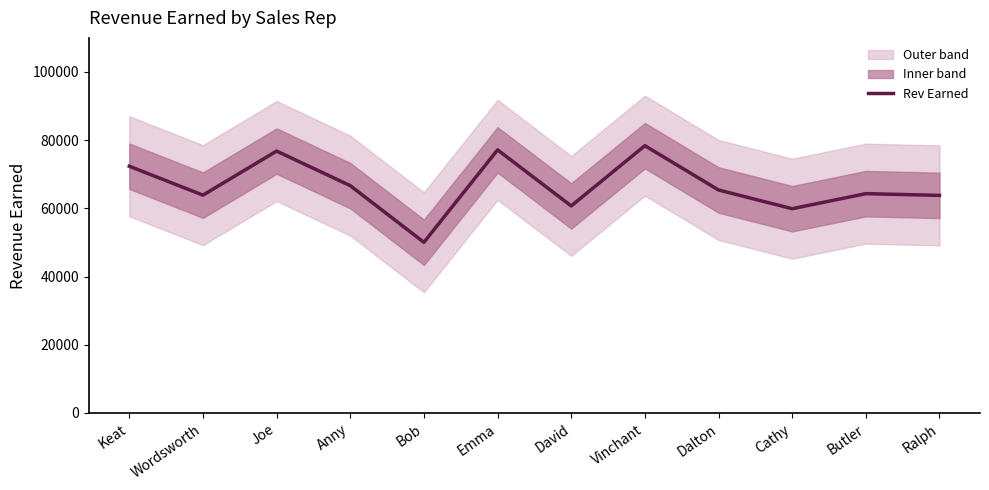

What is the label of the 1st point from the right?

Ralph